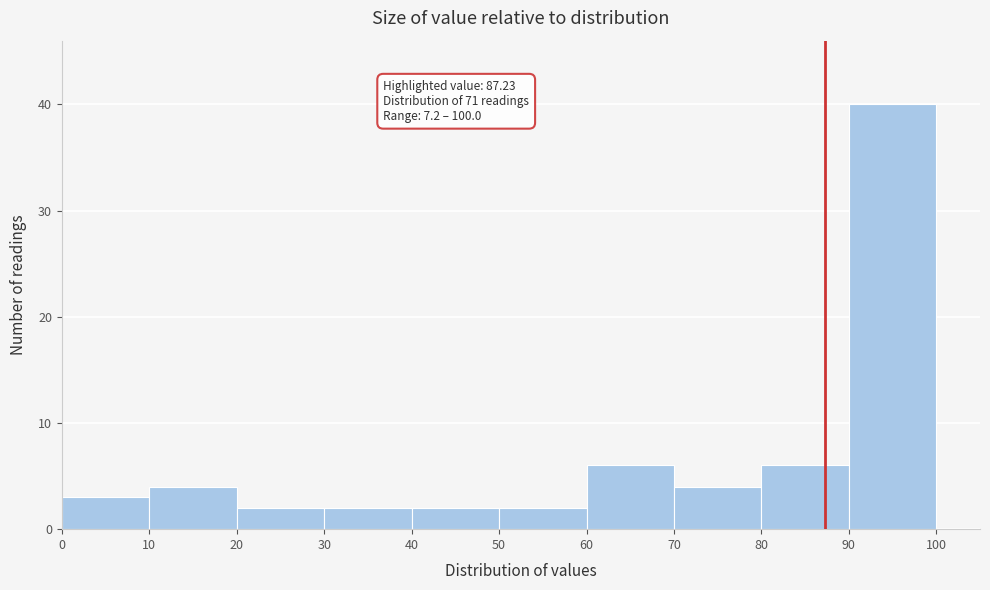

Over which range of the x-axis is the bar tallest?

90 to 100